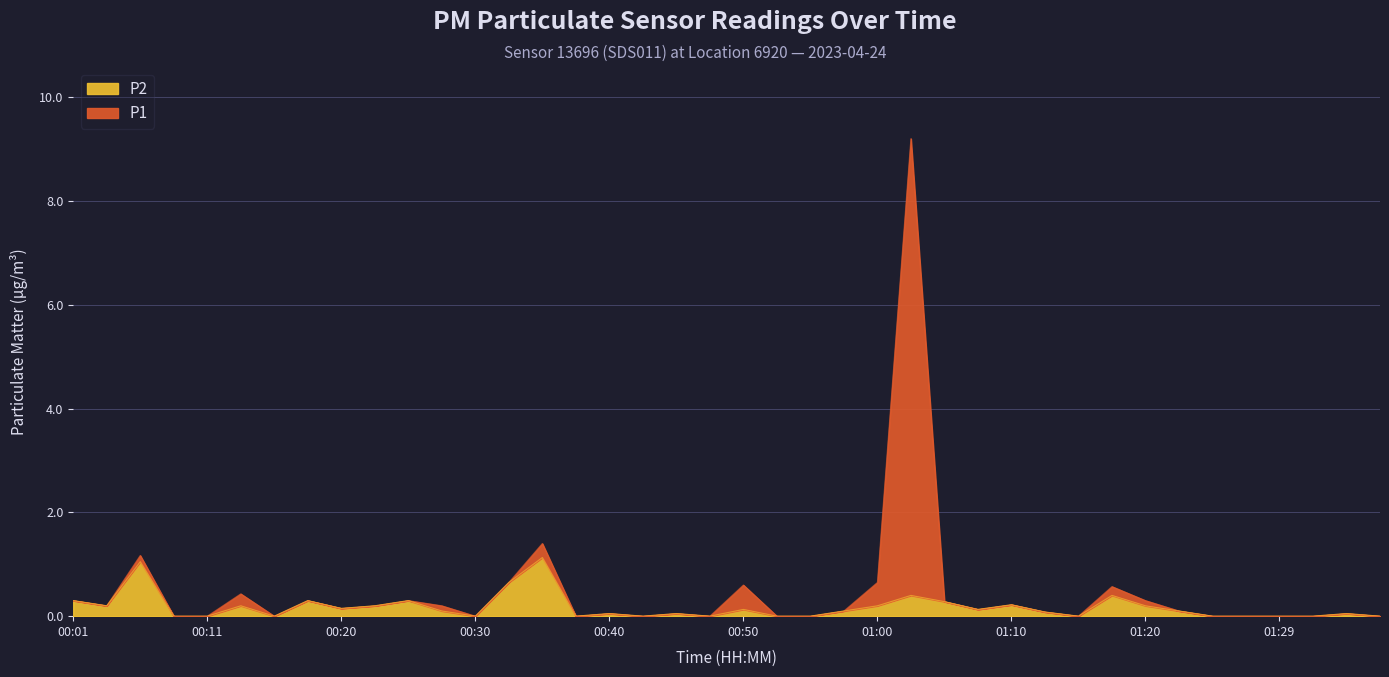

What is the average value of the P1 series?

0.4